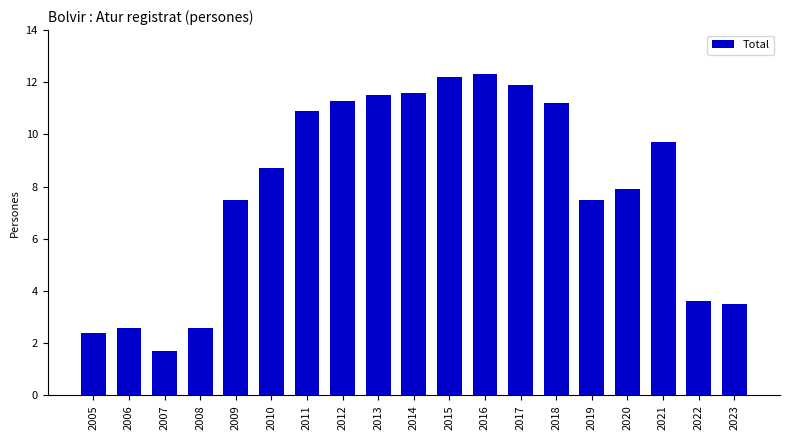

Read the value at 2020.

7.9